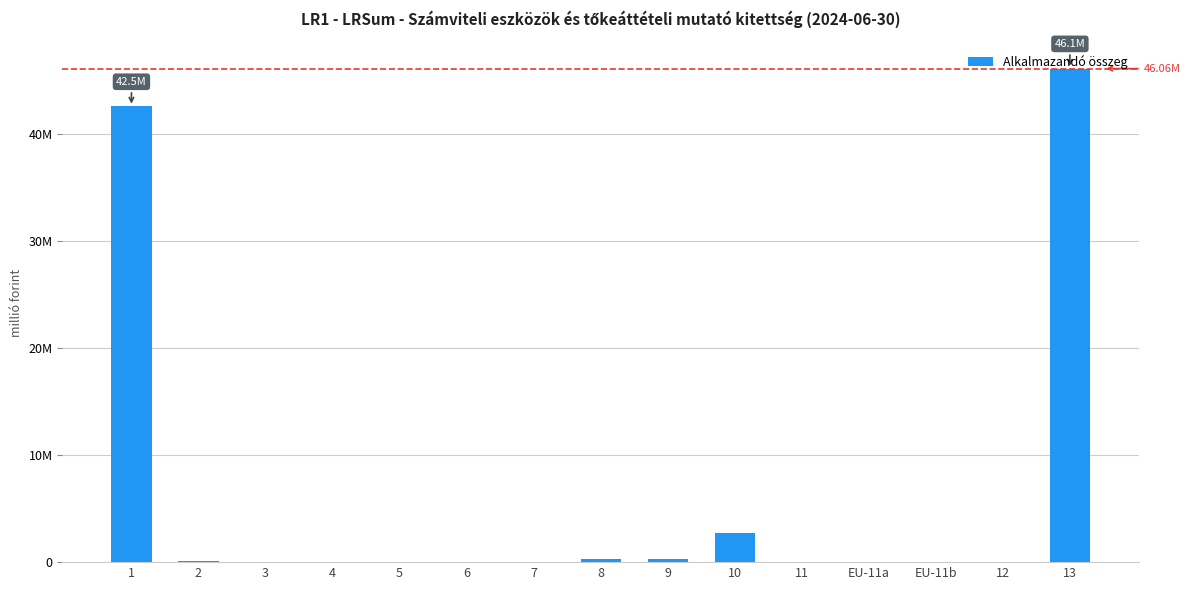

What is the difference between the second highest and second lowest values?

42523603.6